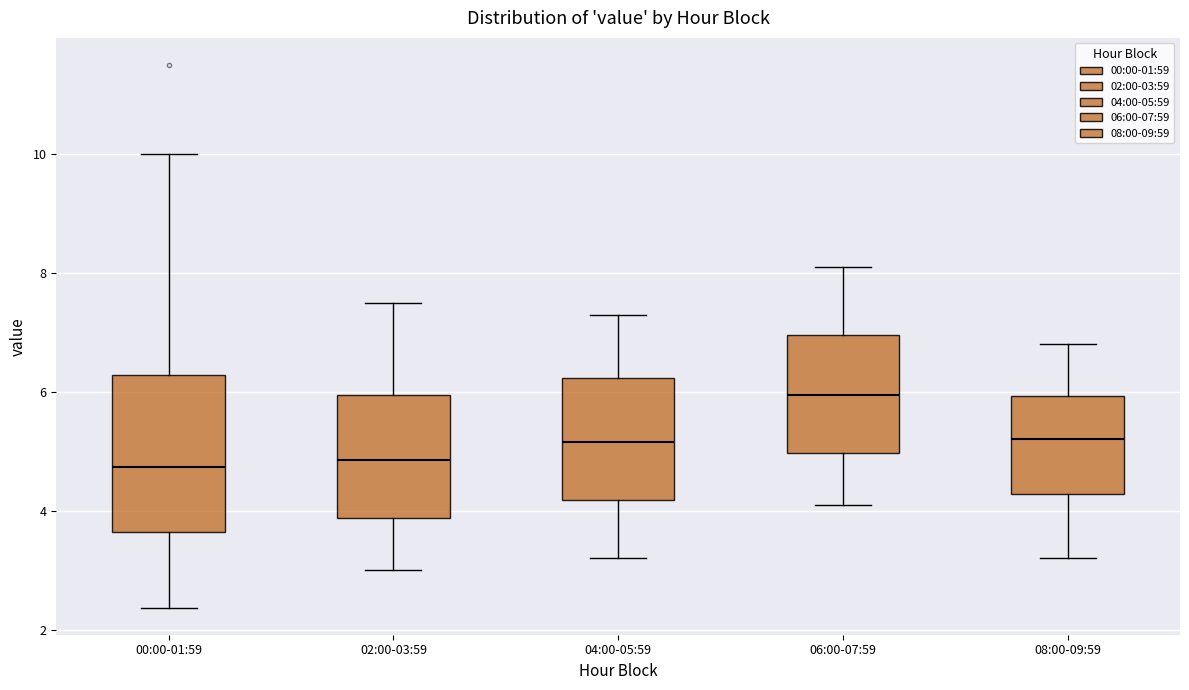

Comparing the boxes themselves (not the whiskers), which one is the tallest?

00:00-01:59